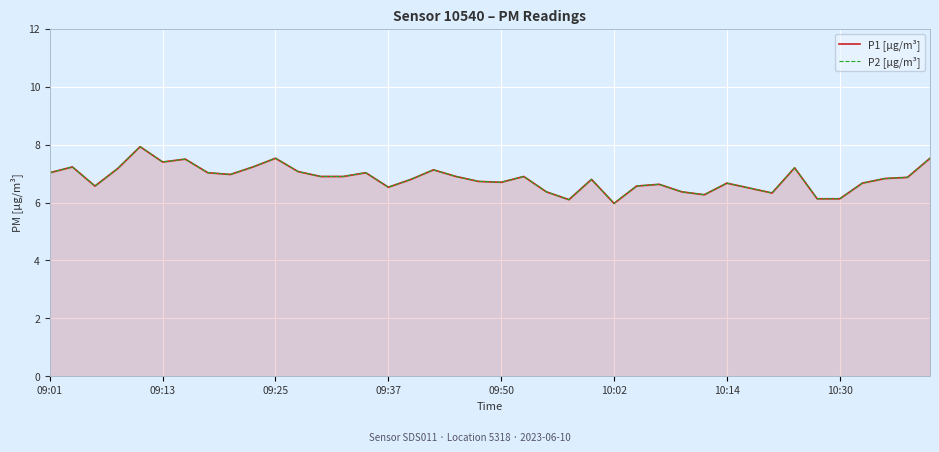

What is the difference between the P1 [µg/m³] values at 16 and 14?

0.2